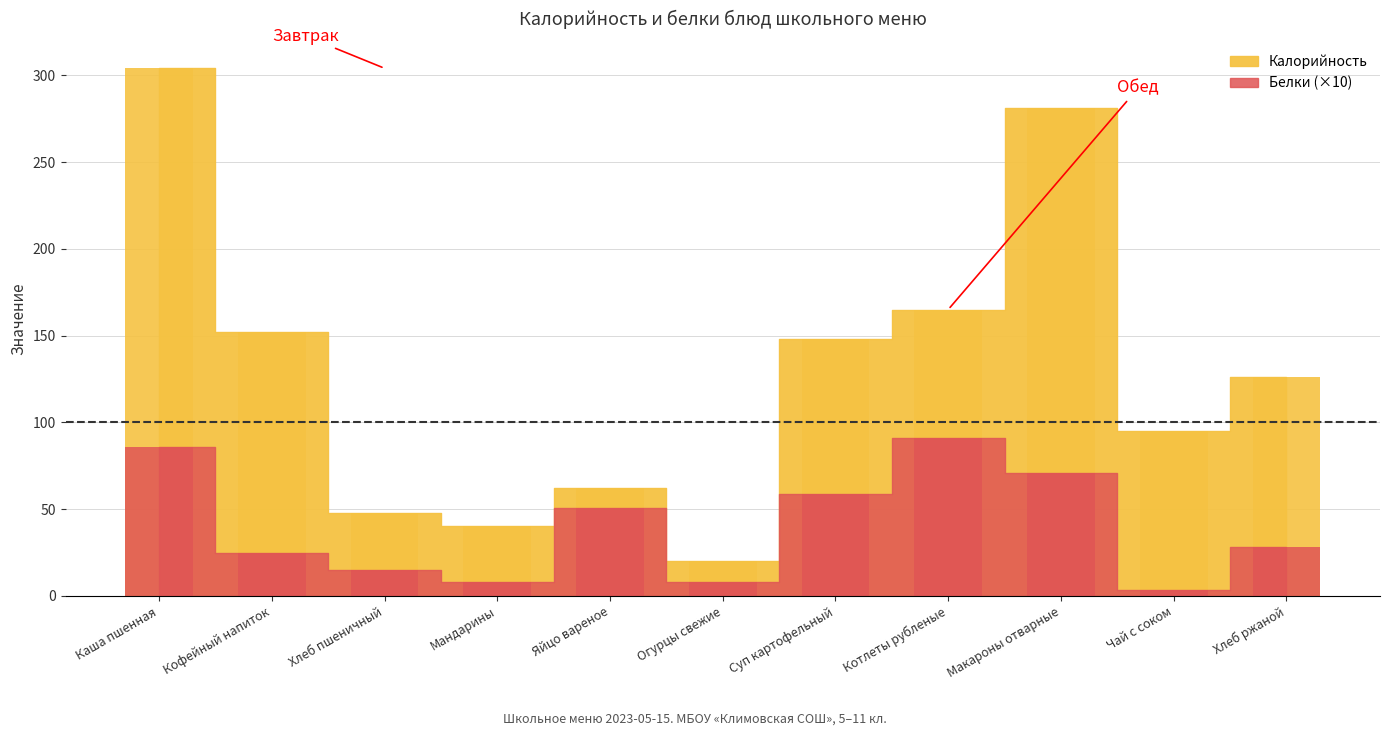

Which series has the largest range (max minus min)?

Калорийность